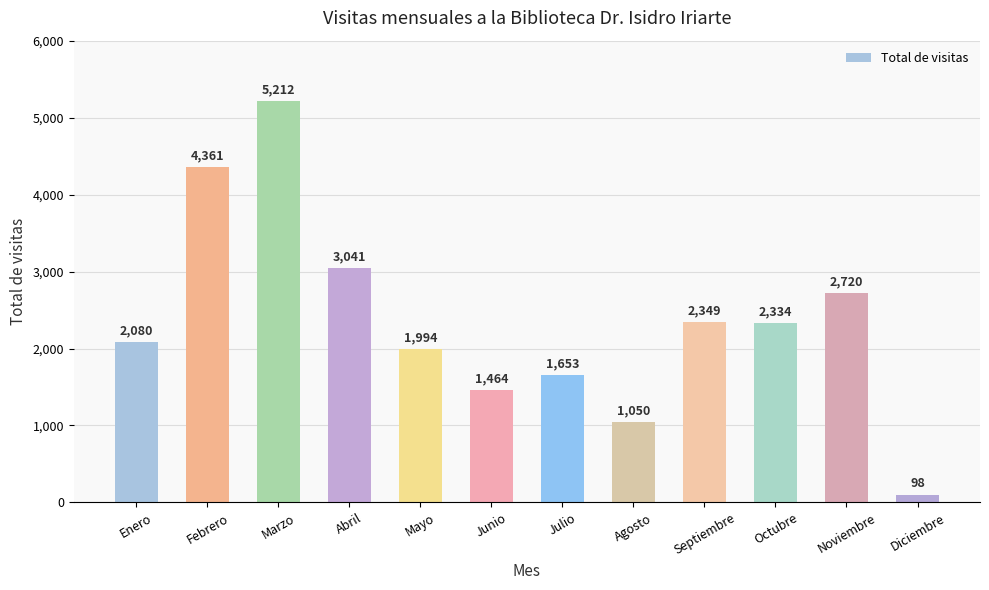

What is the greatest value displayed?

5212